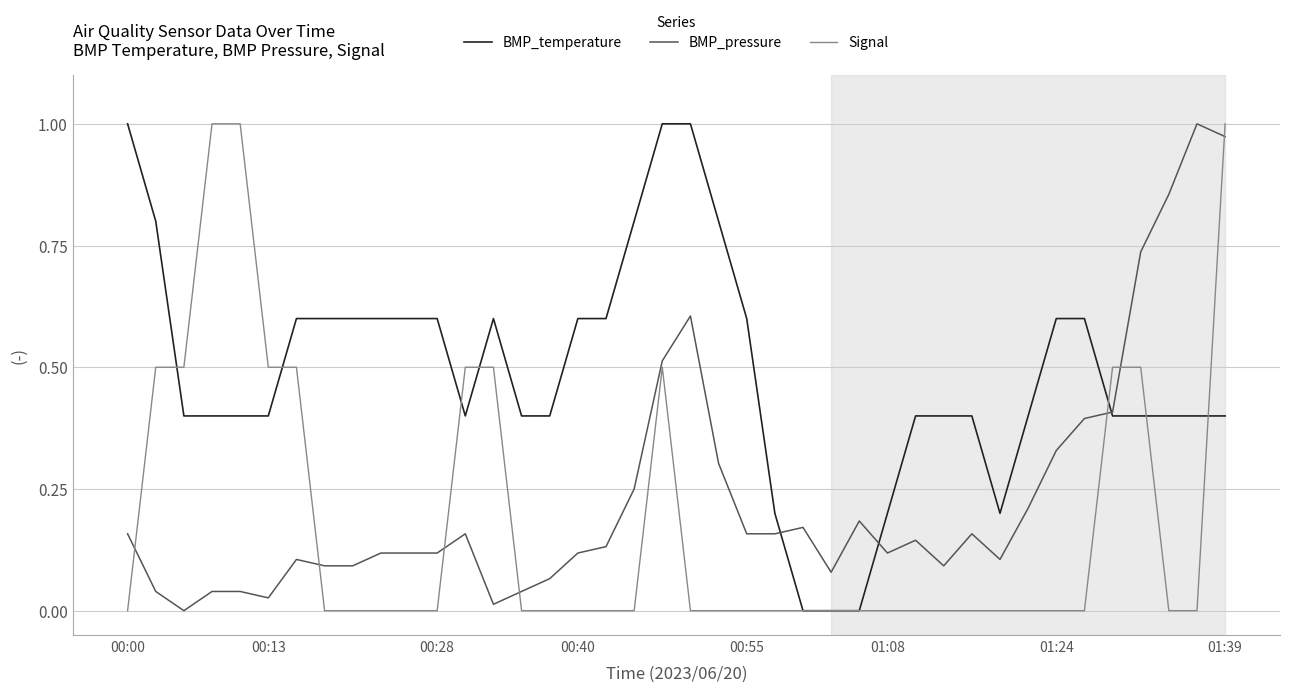

Count the number of categories in the chart.

40